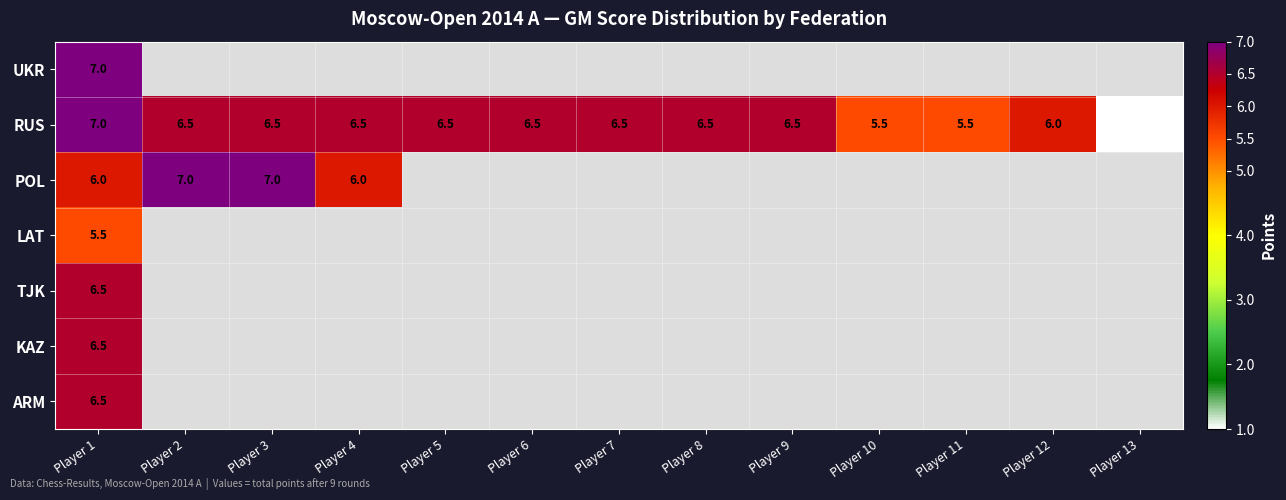

What value does the RUS series have at Player 13?

1.0